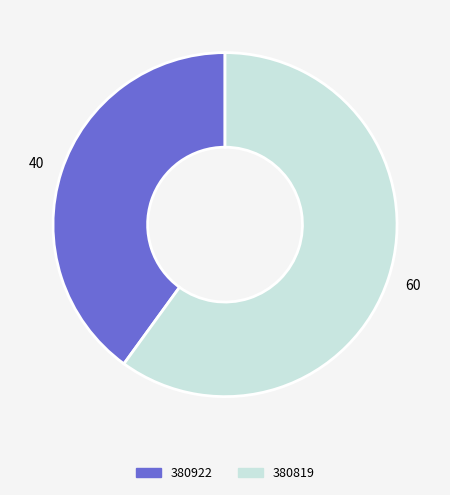

Which slice is the largest?

380819